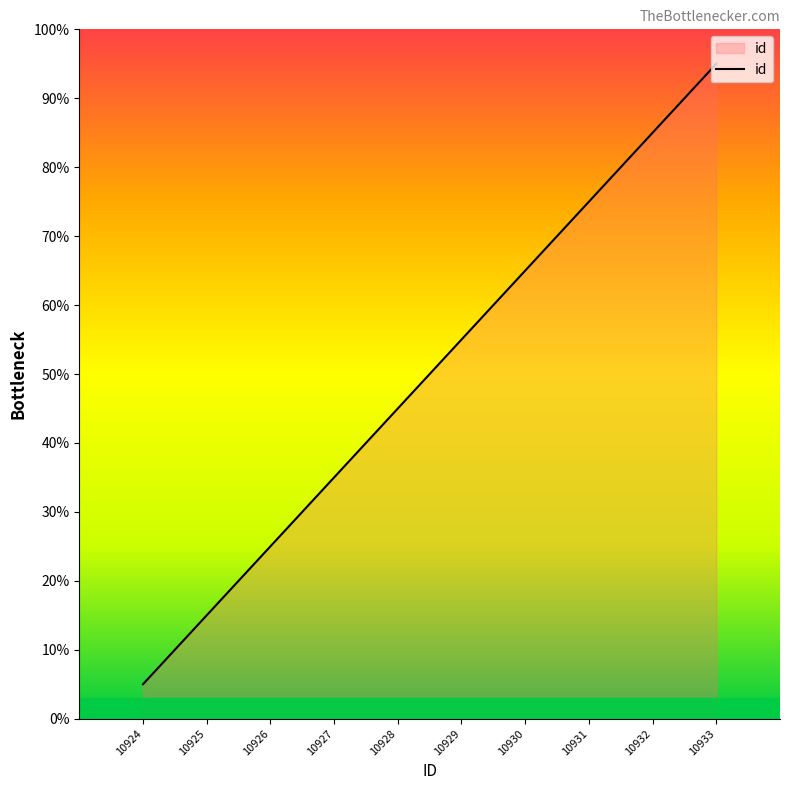

Reading left to right, list all the values displayed in this chart.

5	15	25	35	45	55	65	75	85	95